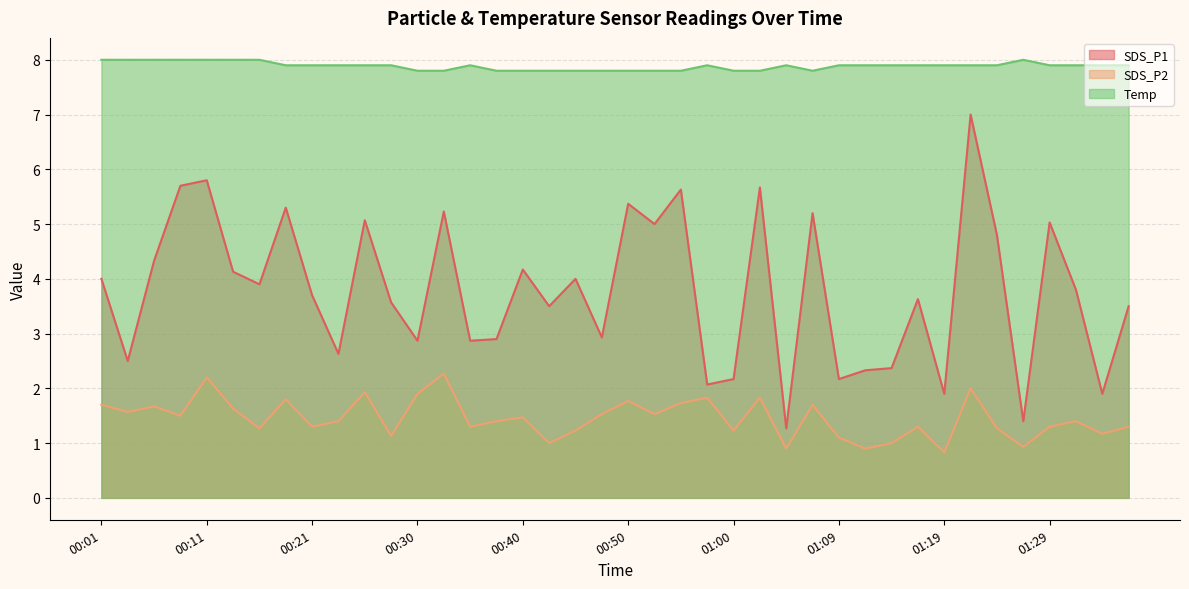

Between 00:55 and 01:04, which is larger?

00:55